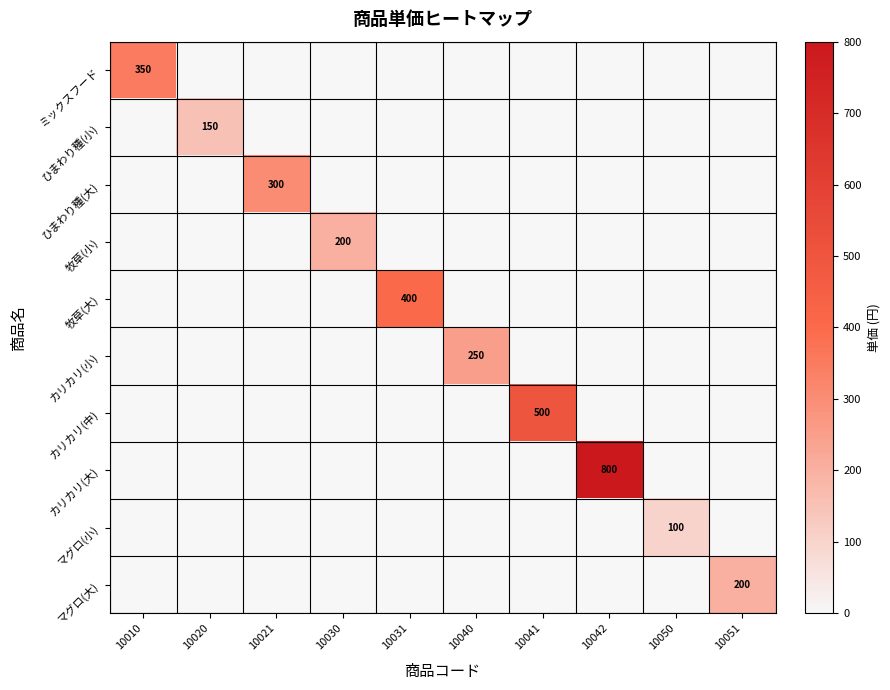

How many values in 牧草(小) are above zero?

1